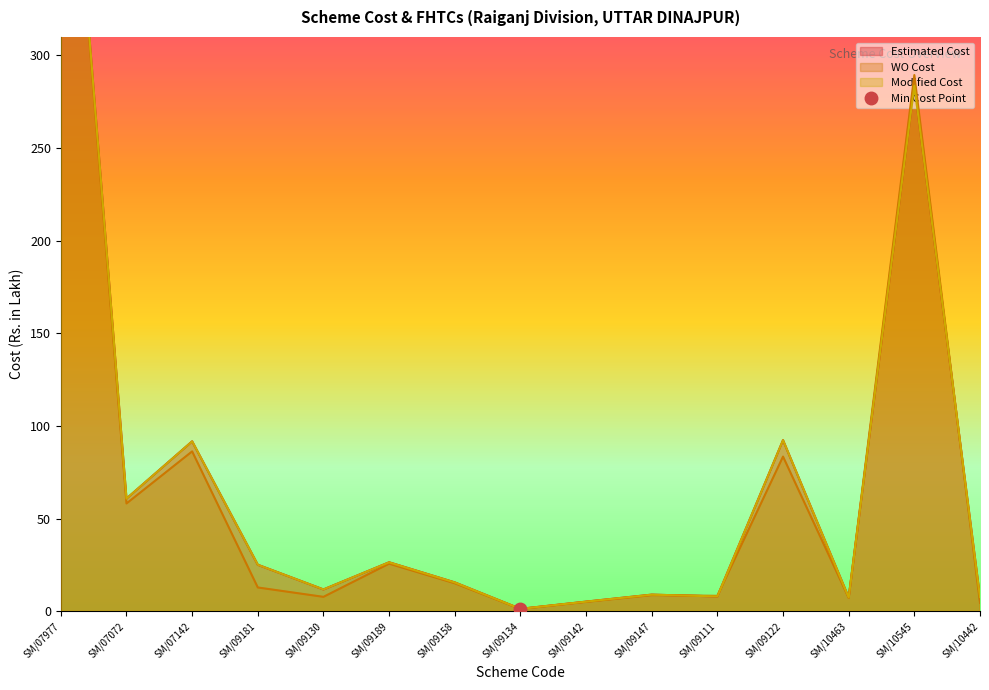

What is the maximum value shown in the chart?

502.1